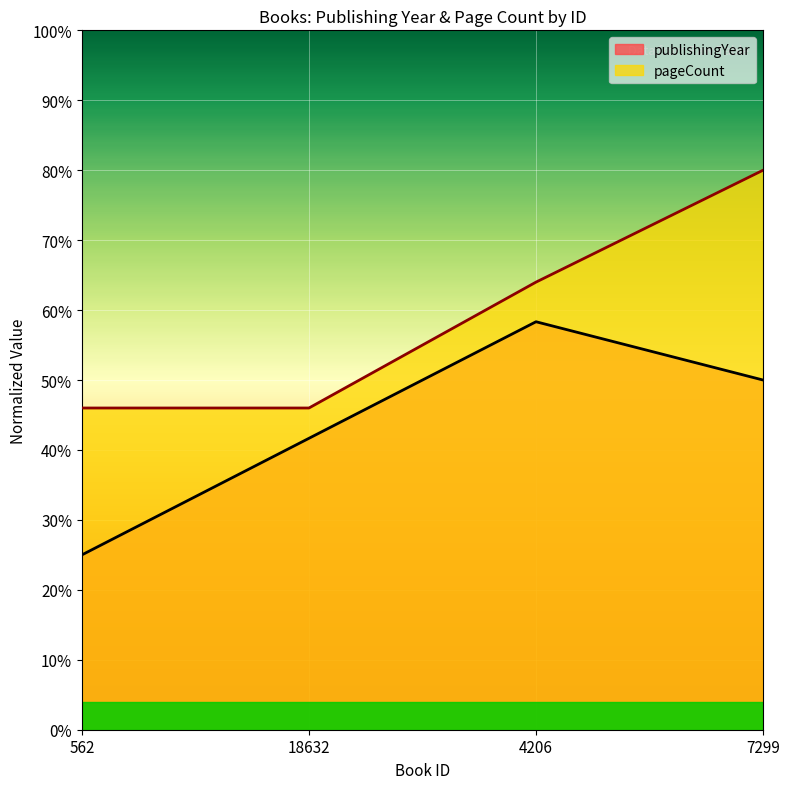

The publishingYear series shows 0.6 at 4206. True or false?

True